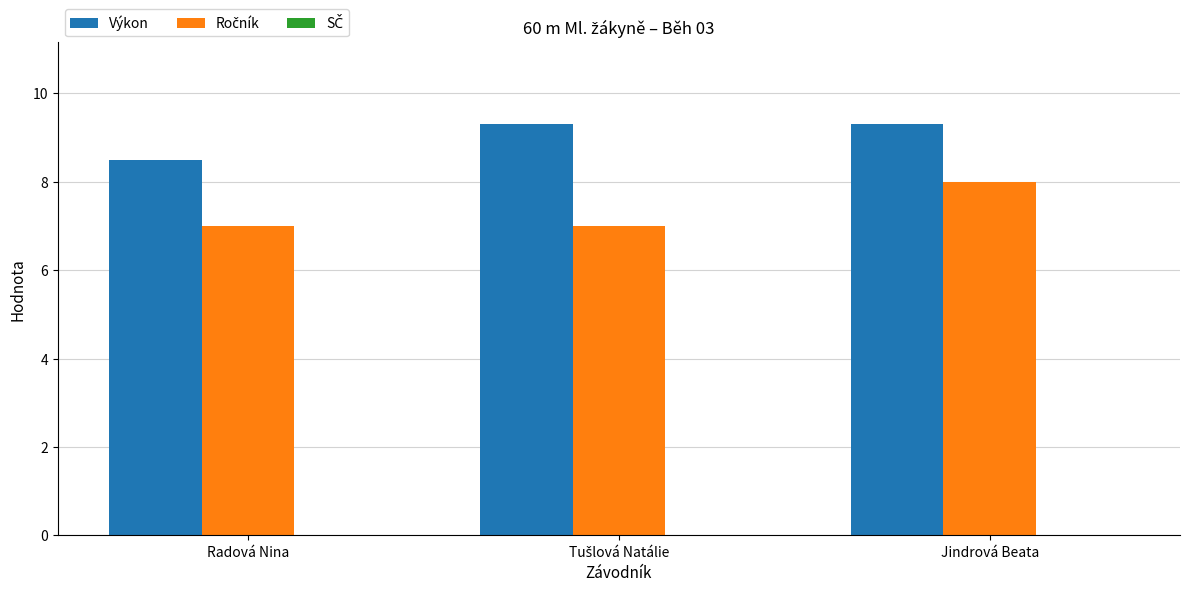

What is the total value across all series at Jindrová Beata?

17.3